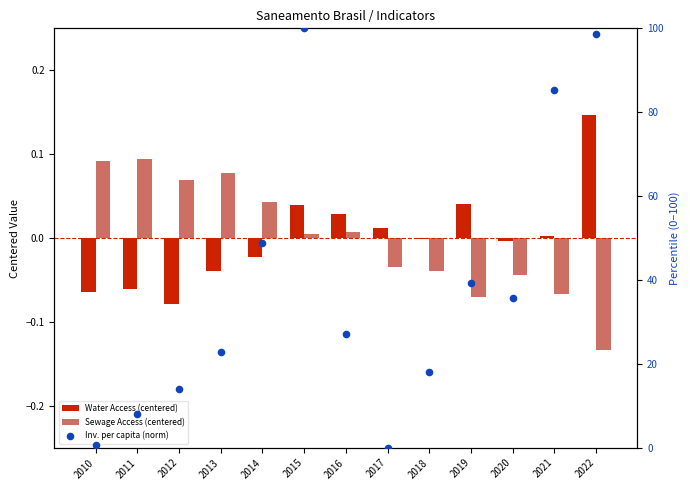

Which series contains the highest Y value?

Inv. per capita (norm)